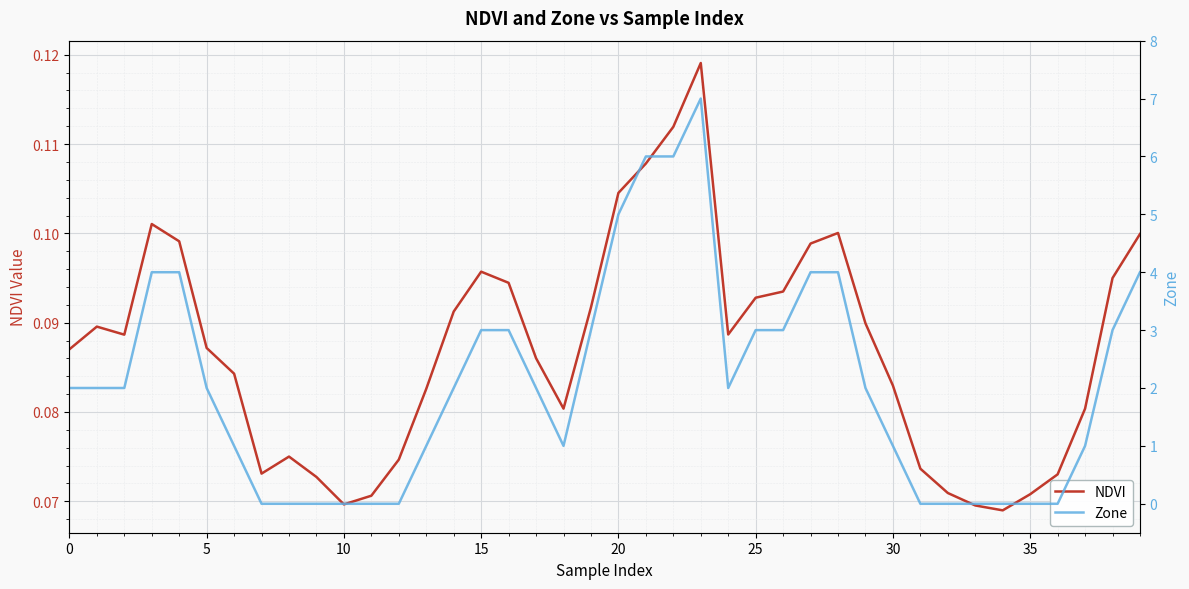

Is the value of NDVI at 12 greater than the value of Zone at 10?

No